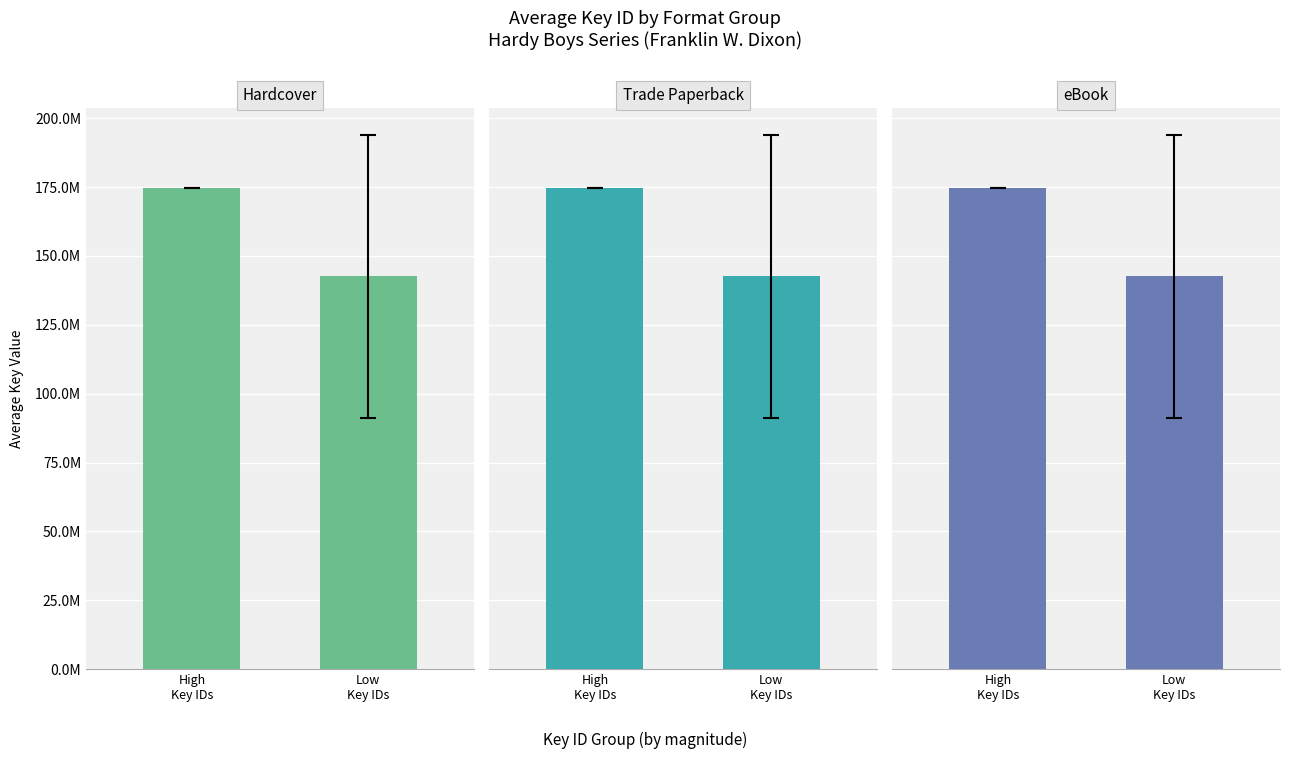

Are the bars grouped side by side (vs. stacked)?

Yes